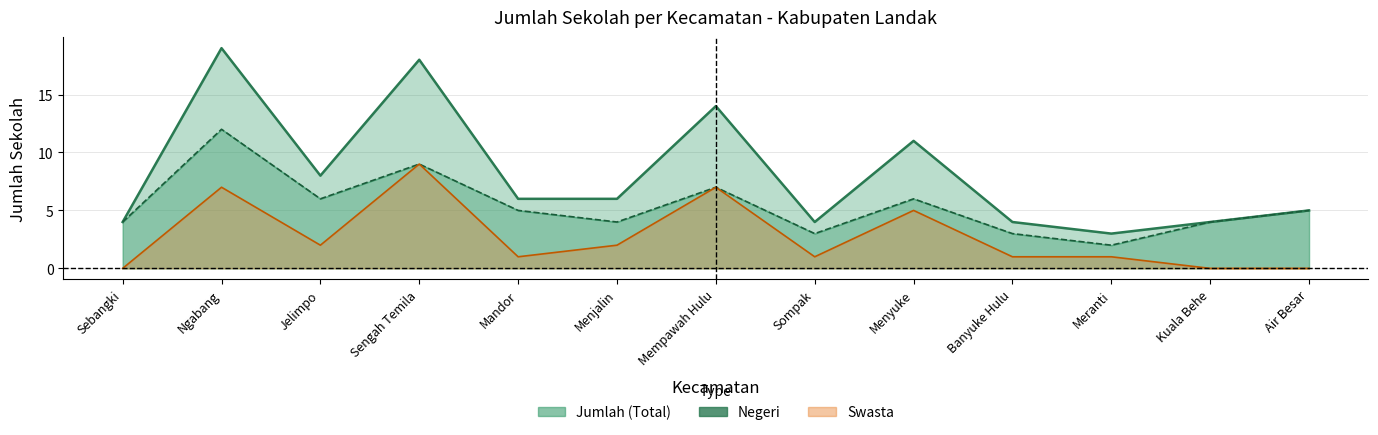

List the labels in order of value, largest first.

Ngabang, Sengah Temila, Mempawah Hulu, Menyuke, Jelimpo, Mandor, Menjalin, Air Besar, Sebangki, Sompak, Banyuke Hulu, Kuala Behe, Meranti